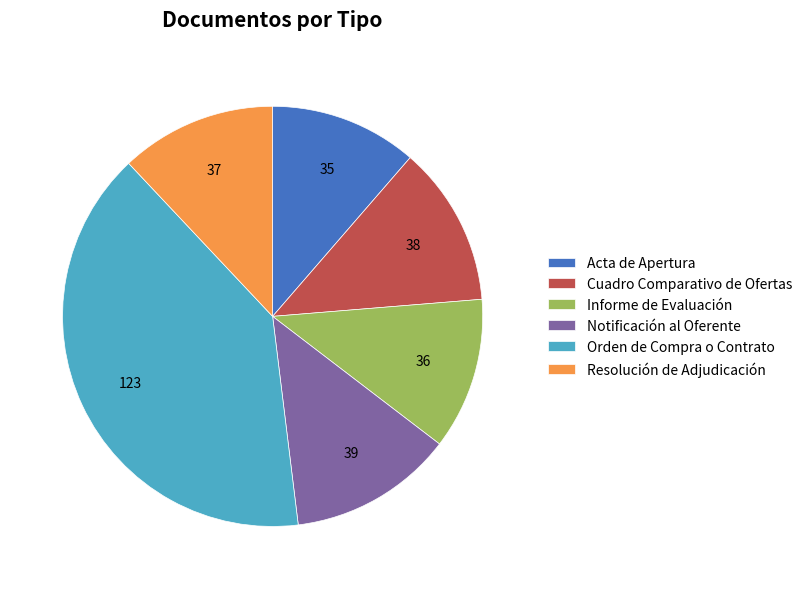

Combined, do Cuadro Comparativo de Ofertas and Informe de Evaluación account for over 50%?

No